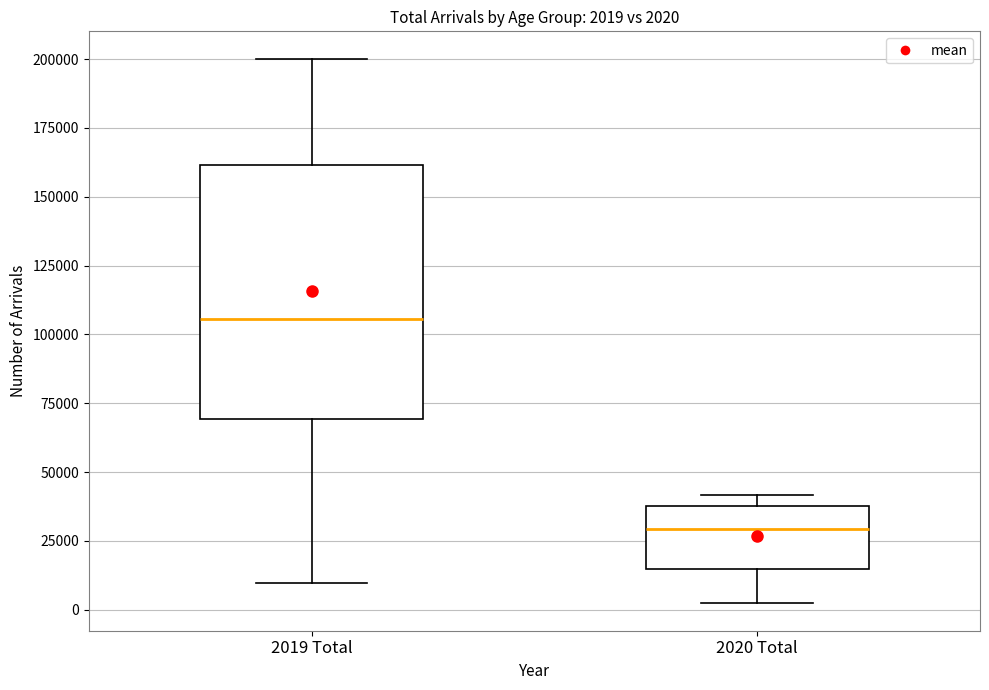

Which box has the highest median line?

2019 Total